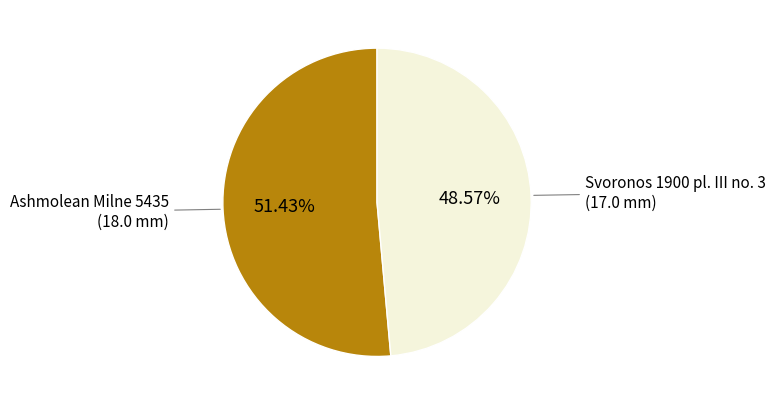

Is there a majority slice in this chart?

Yes